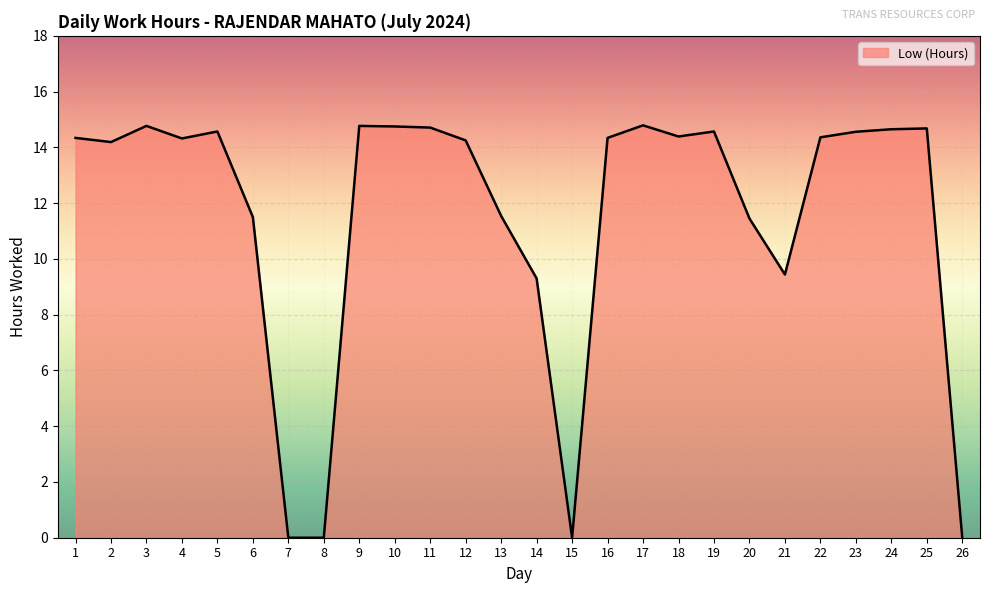

The chart shows a value of 9.3 at 14. True or false?

True